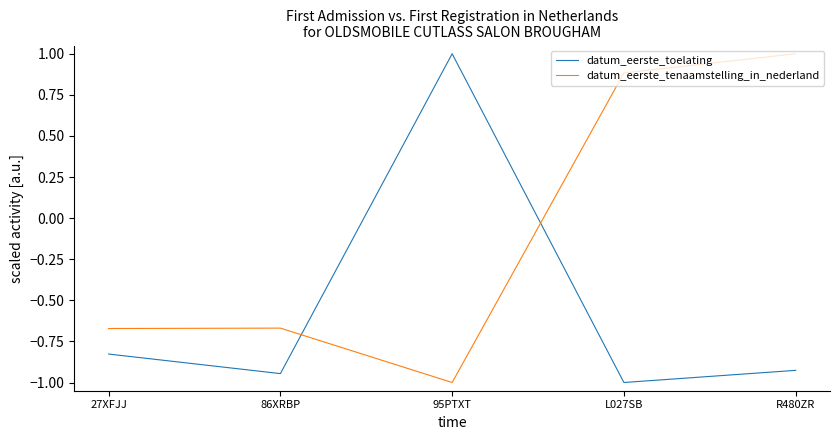

Is it true that datum_eerste_toelating equals -0.6 at 86XRBP?

False